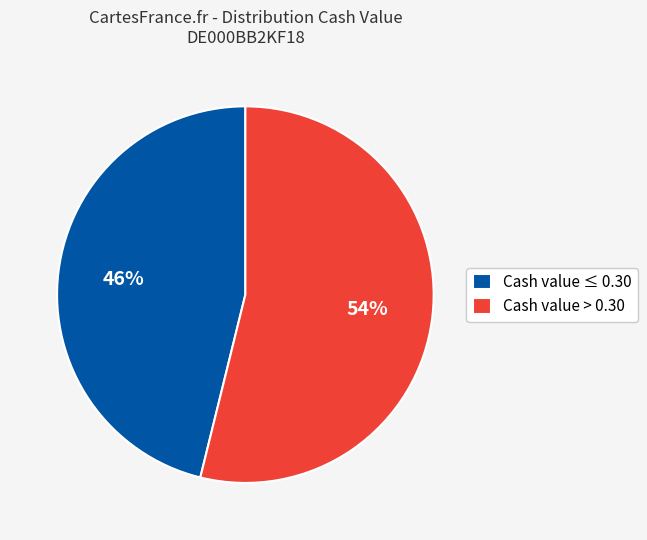

Is the sum of Cash value > 0.30 and Cash value ≤ 0.30 greater than half?

Yes